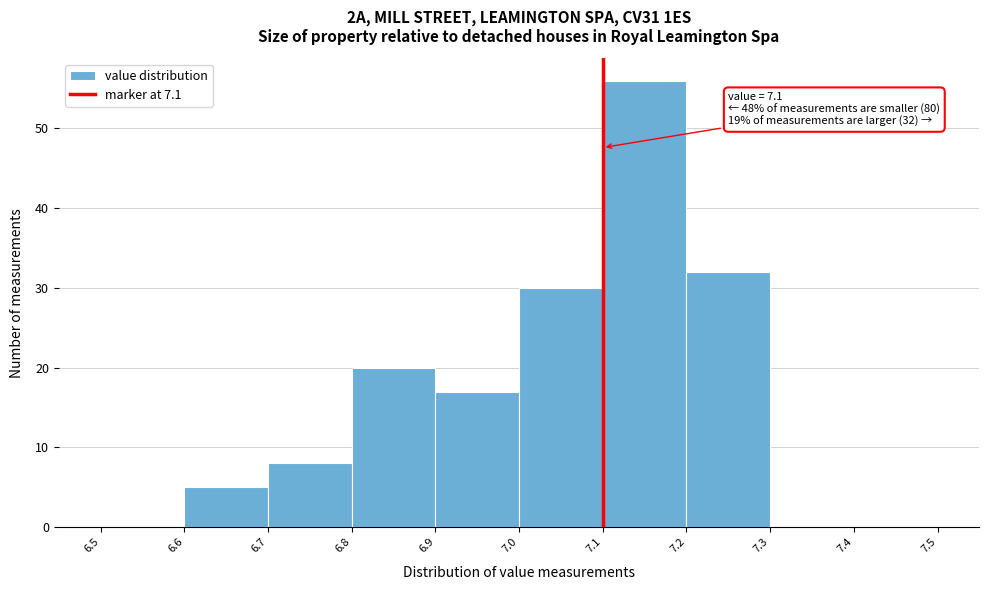

Which range on the x-axis has the tallest bar?

7.1 to 7.2